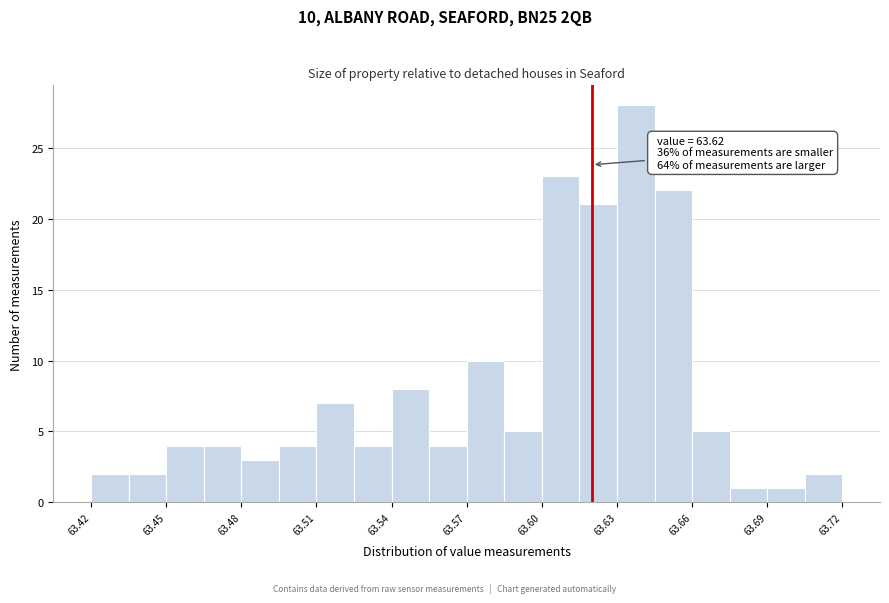

Around what value on the x-axis is the tallest bar? Give the approximate position of its centre, as read against the axis.

63.640